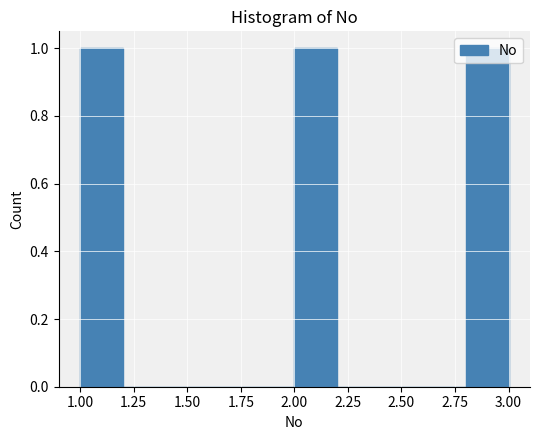

Reading left to right, transcribe this chart: for each bar, give the range it covers on the x-axis and its height. The values are not printed on the chart, so give them approximately, as read against the axis.

1.0 to 1.2: 1
1.2 to 1.4: 0
1.4 to 1.6: 0
1.6 to 1.8: 0
1.8 to 2.0: 0
2.0 to 2.2: 1
2.2 to 2.4: 0
2.4 to 2.6: 0
2.6 to 2.8: 0
2.8 to 3.0: 1